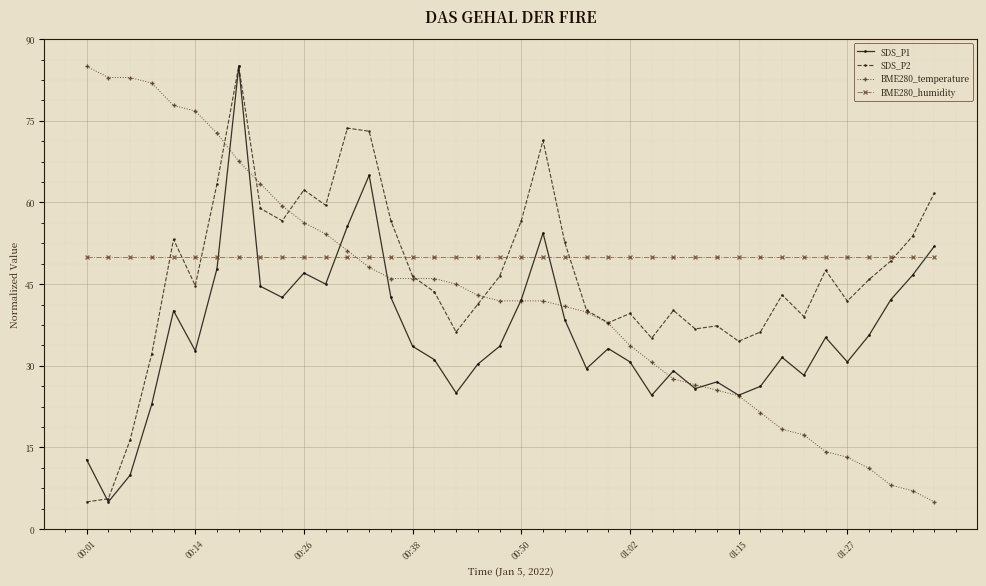

List the series in order of their overall mean, highest first.

BME280_humidity, SDS_P2, BME280_temperature, SDS_P1